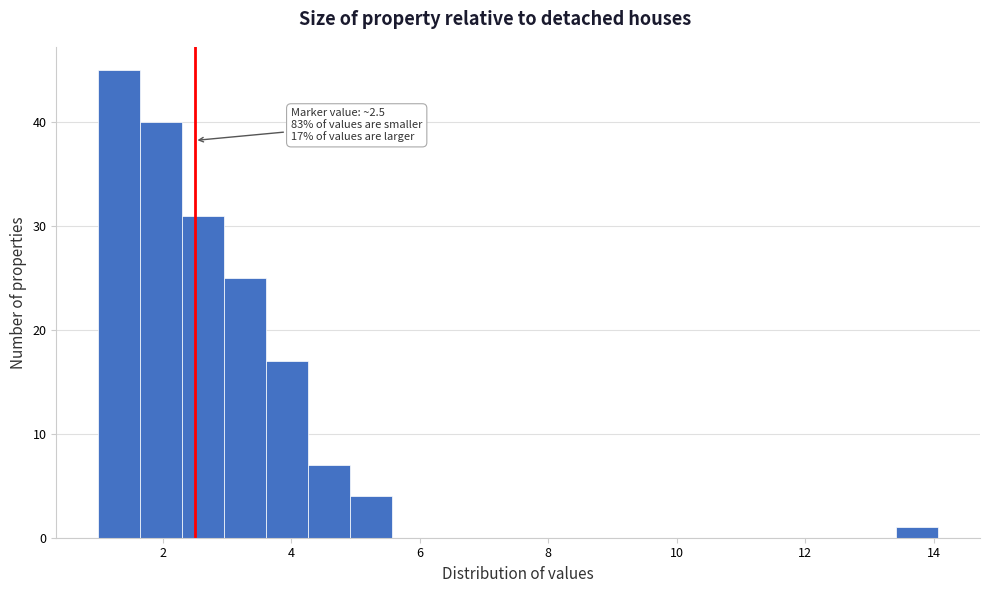

Around what value on the x-axis is the tallest bar? Give the approximate position of its centre, as read against the axis.

1.4